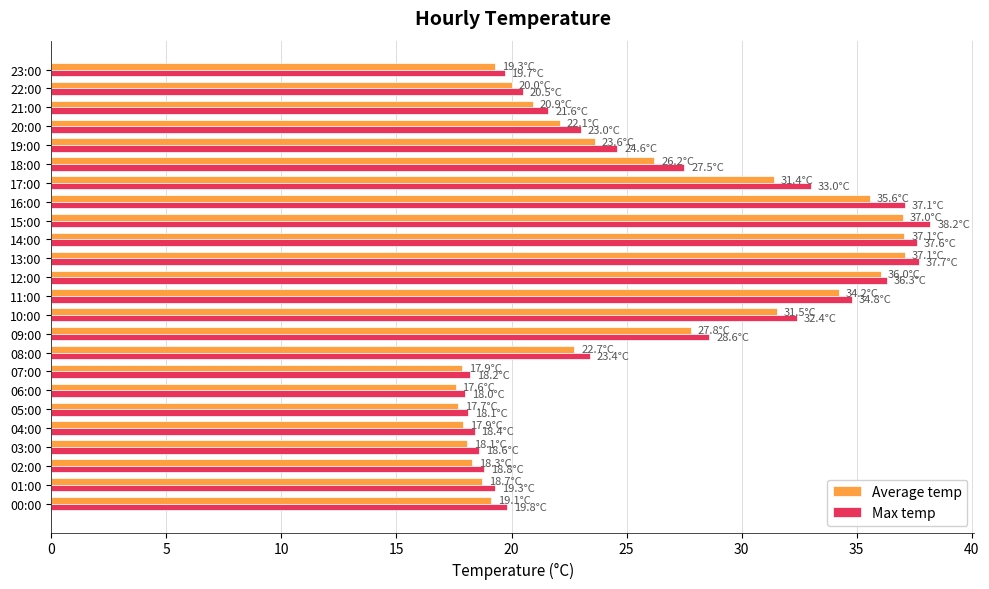

Between 18:00 and 22:00, which series saw the biggest shift?

Max temp